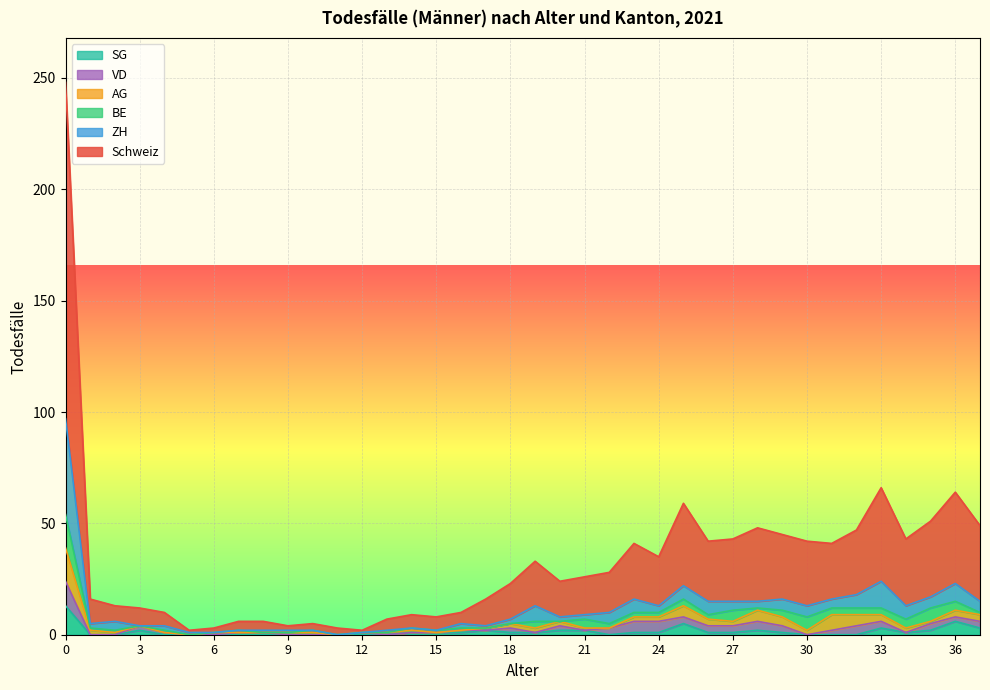

True or false: Schweiz and SG cross at least once.

False